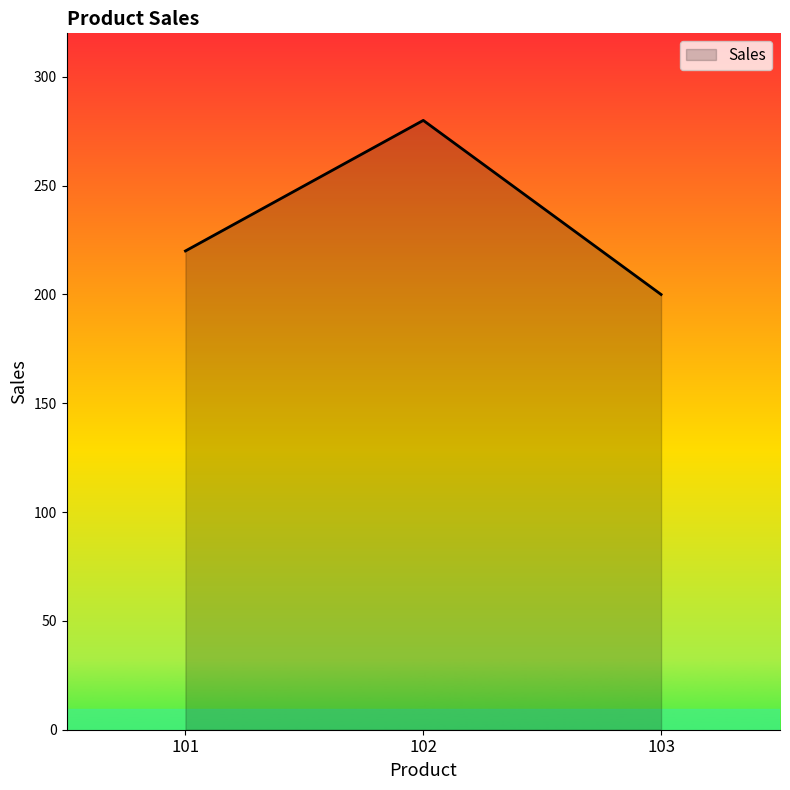

List the labels in order of value, largest first.

102, 101, 103